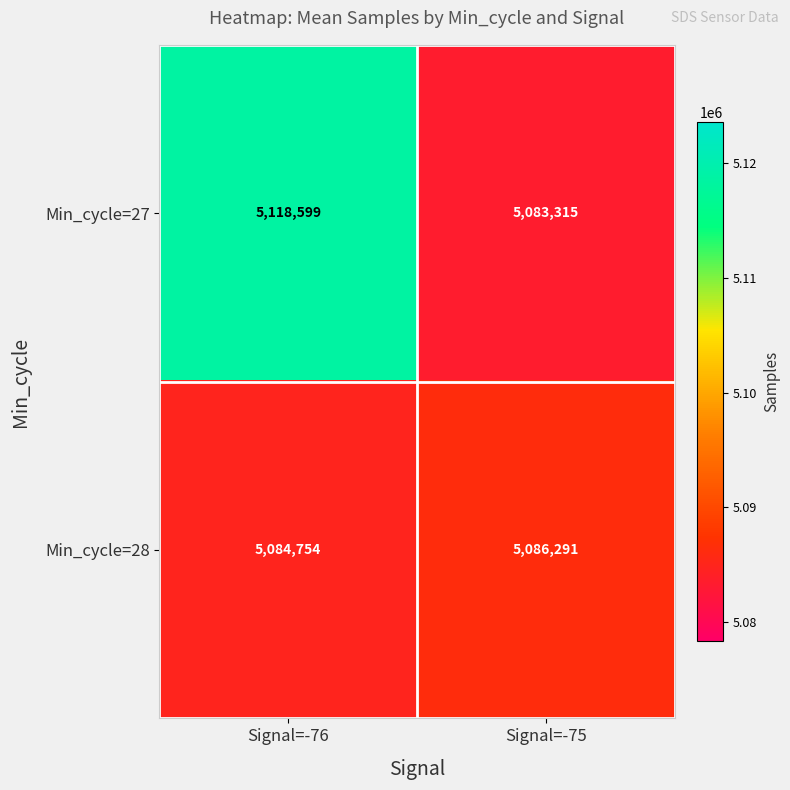

What is the average value of the Min_cycle=27 series?

5100957